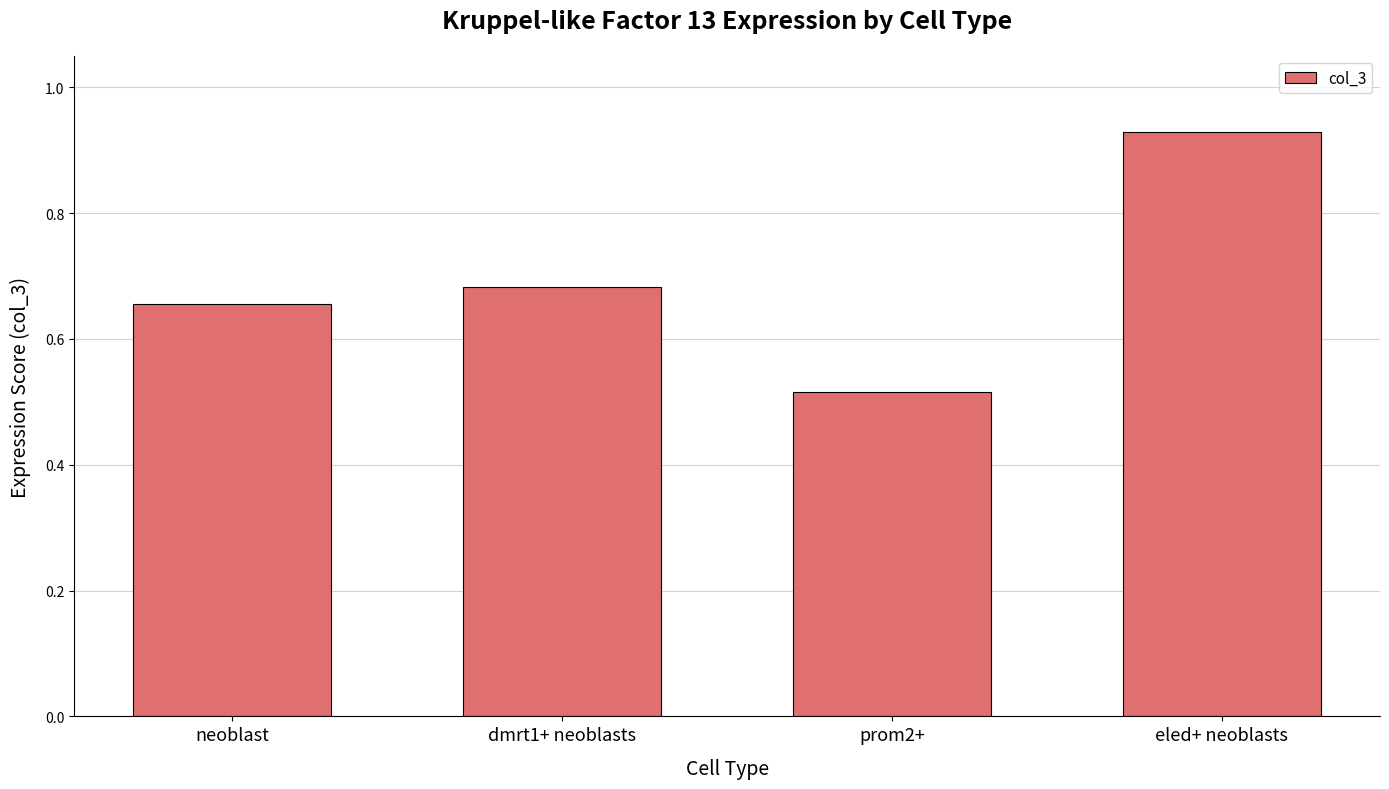

What is the difference between the maximum and minimum values?

0.4